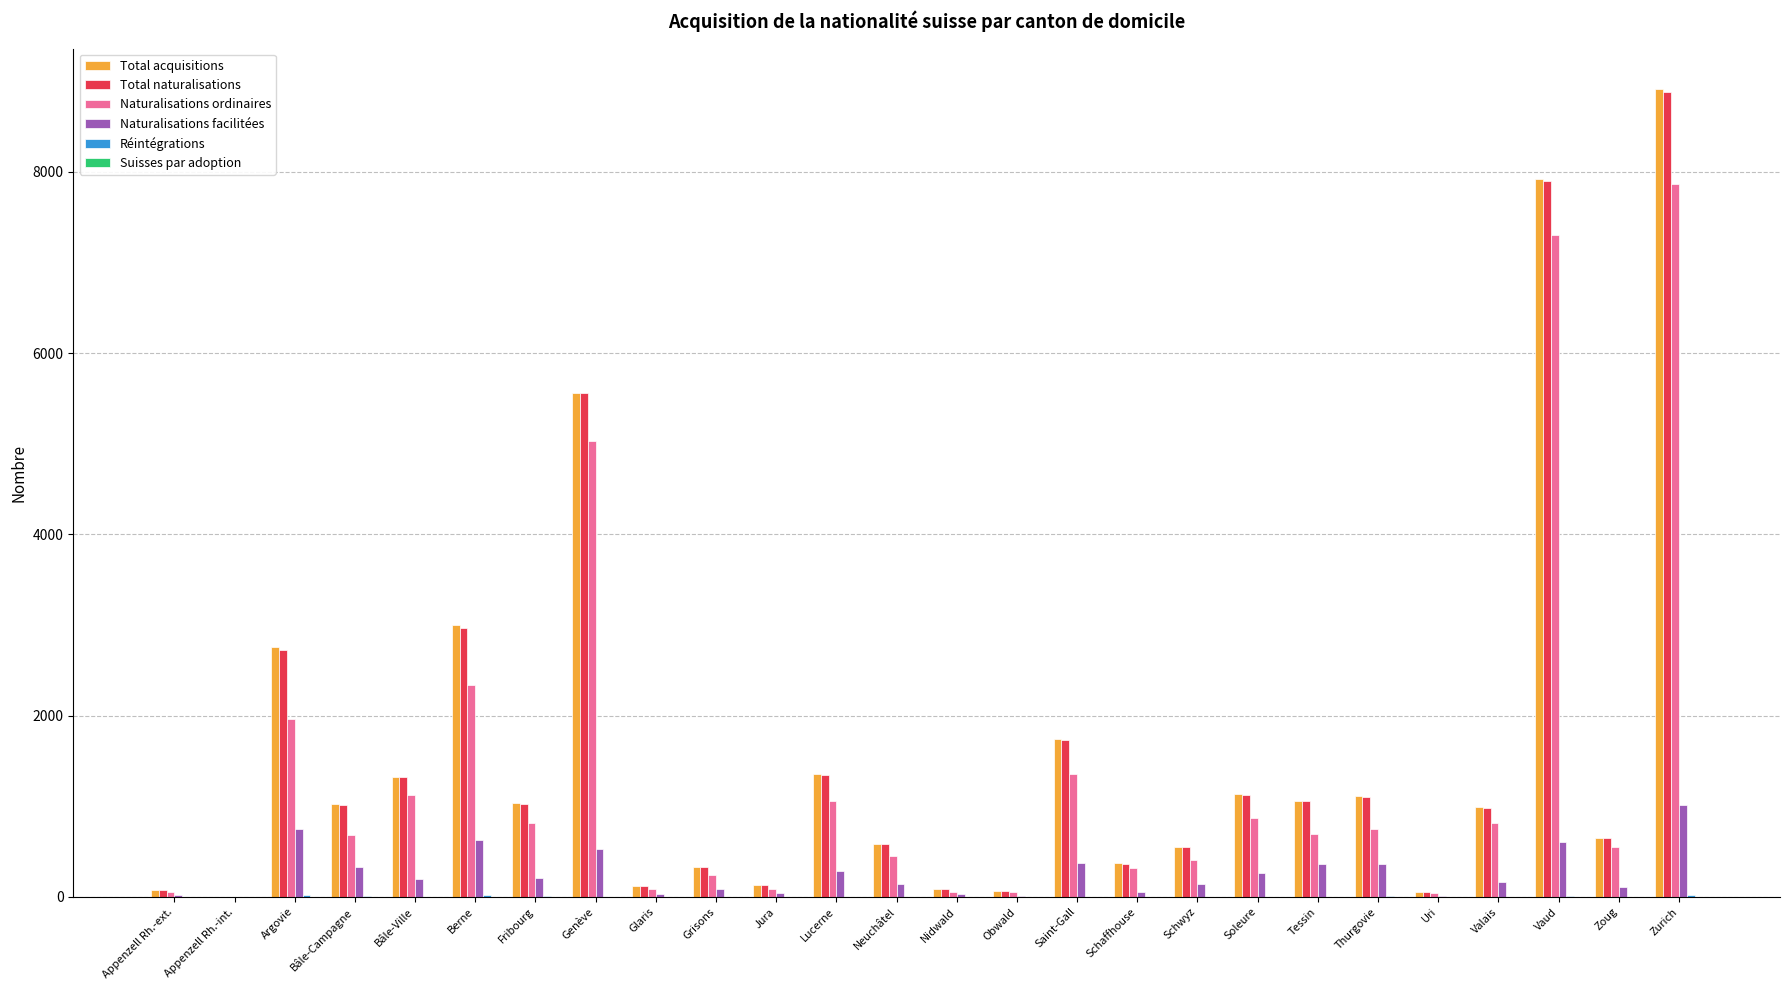

Where is Naturalisations ordinaires nearest to the value 3930?

Genève